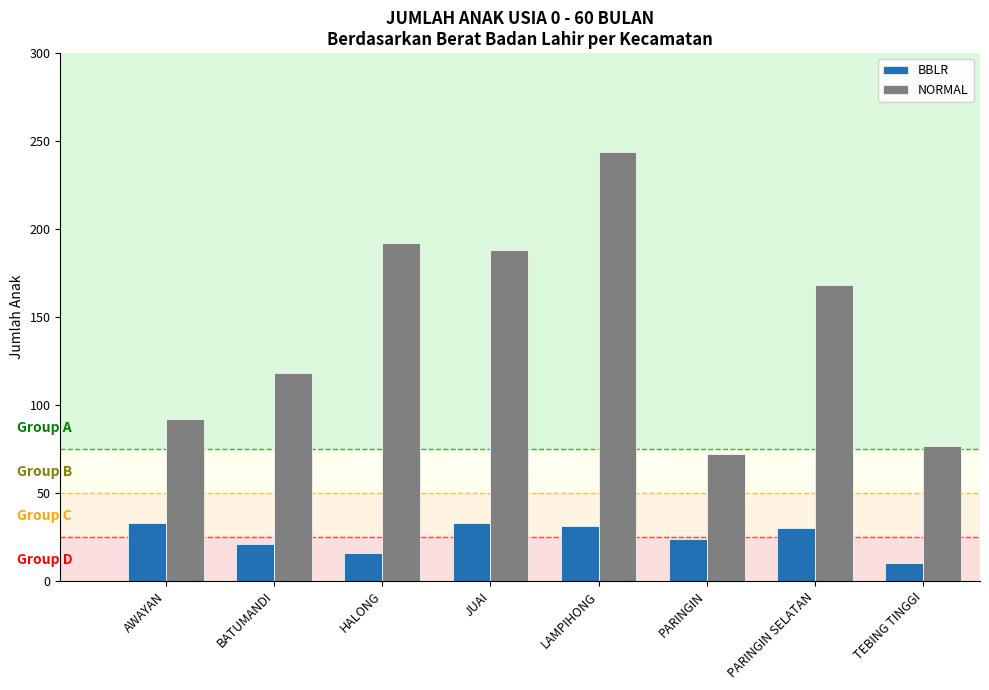

Which series has the largest range (max minus min)?

NORMAL